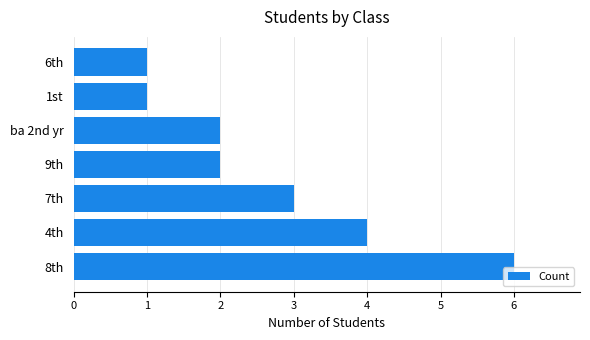

How many bars are there in total?

7